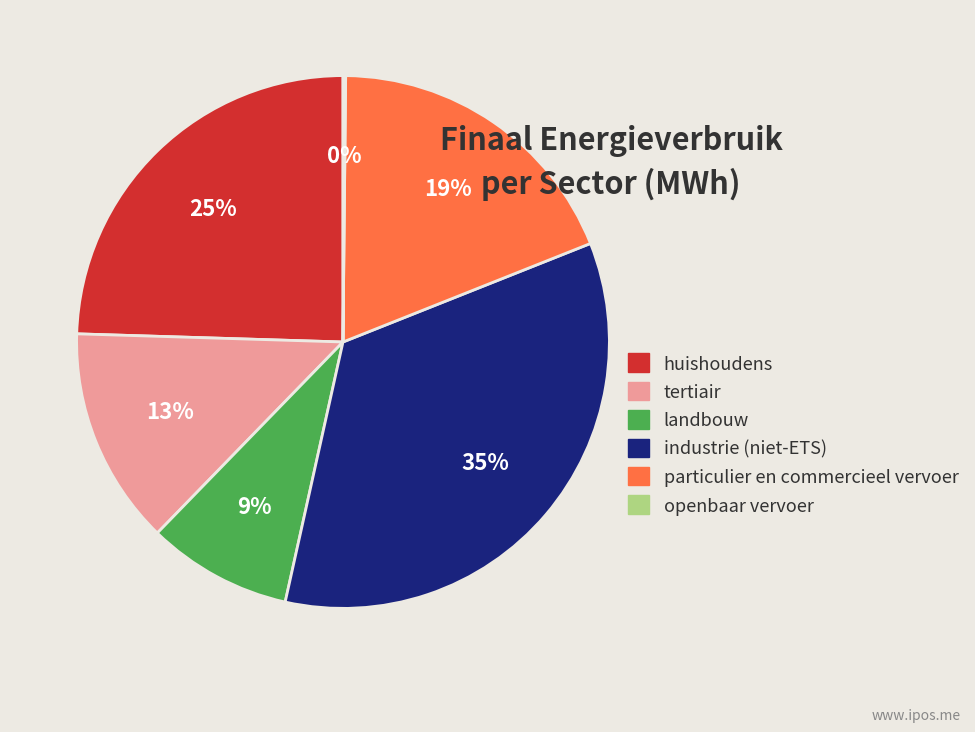

Which category has the biggest portion of the pie?

industrie (niet-ETS)